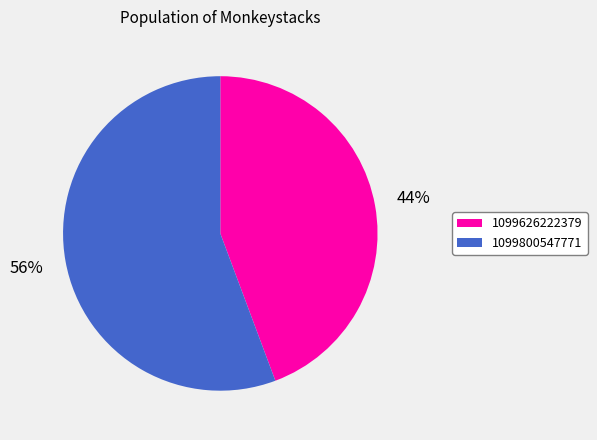

What is the largest slice in the pie chart?

1099800547771